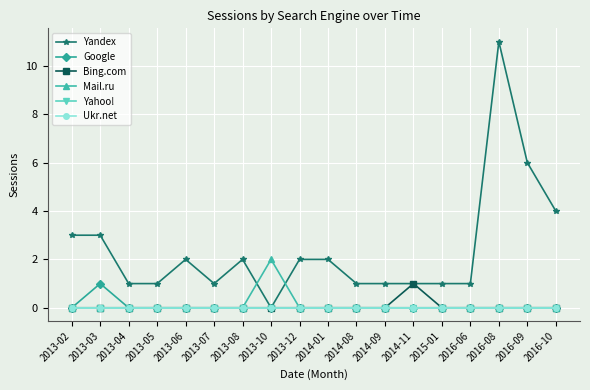

List the series in order of their peak value, highest first.

Yandex, Mail.ru, Google, Bing.com, Yahoo!, Ukr.net